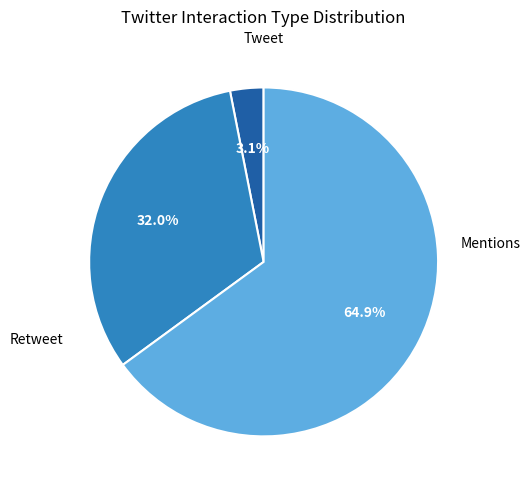

Does any single category account for the majority?

Yes